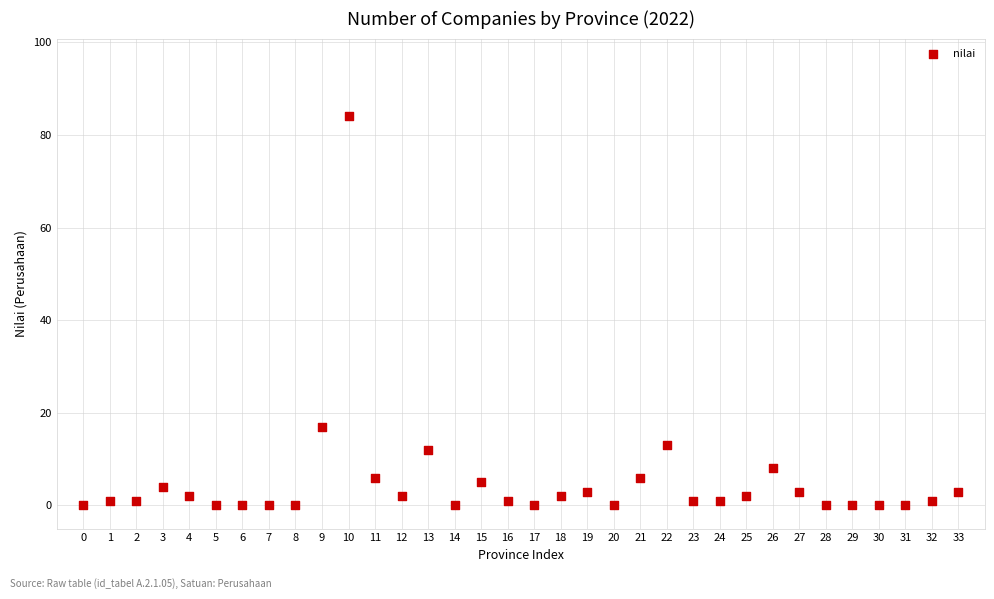

What Y value in the scatter plot is closest to 42?

17